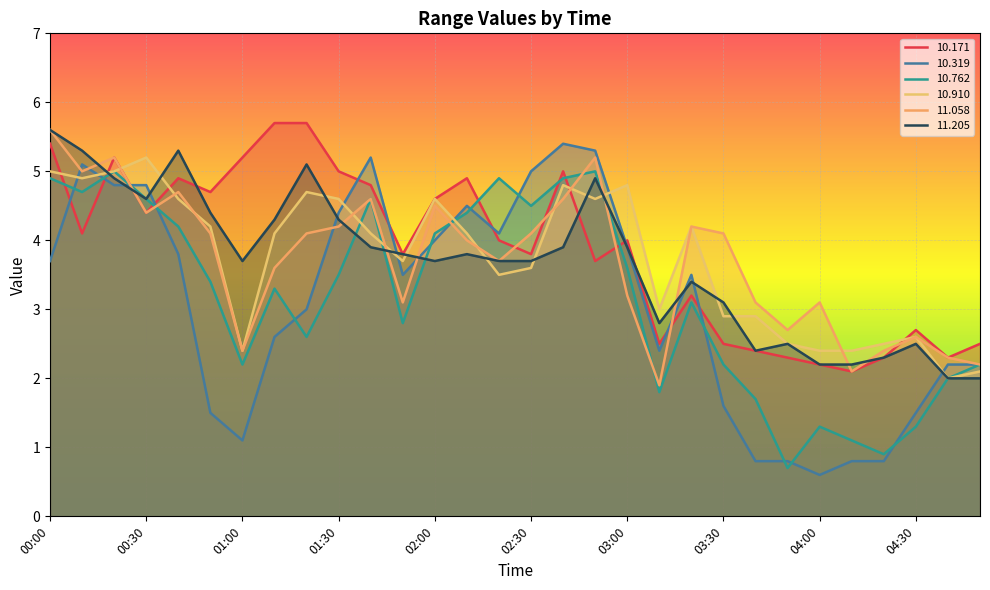

Which series has the widest spread of values?

10.319